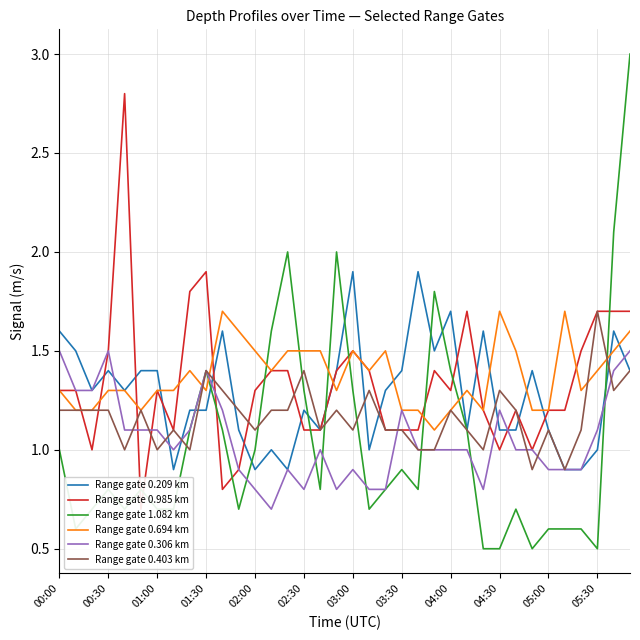

At 23, list the series in order from largest to smallest.

Range gate 1.082 km, Range gate 0.209 km, Range gate 0.985 km, Range gate 0.694 km, Range gate 0.306 km, Range gate 0.403 km